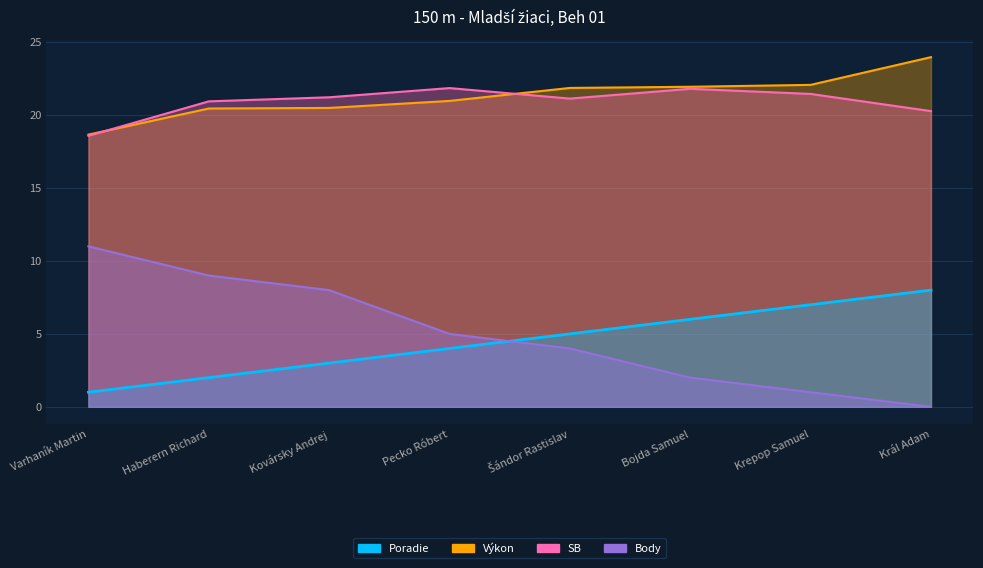

What are all the series names shown in the legend?

Poradie, Výkon, SB, Body